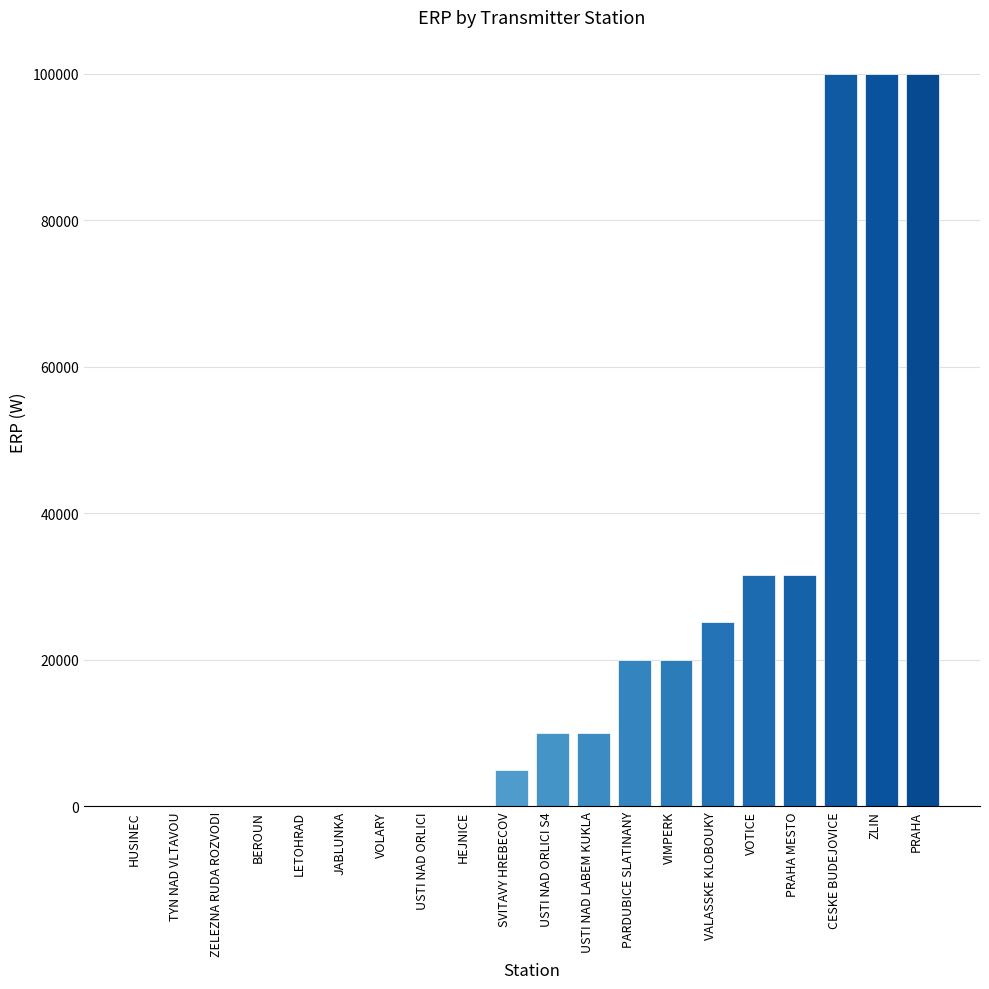

What is the greatest value displayed?

100000